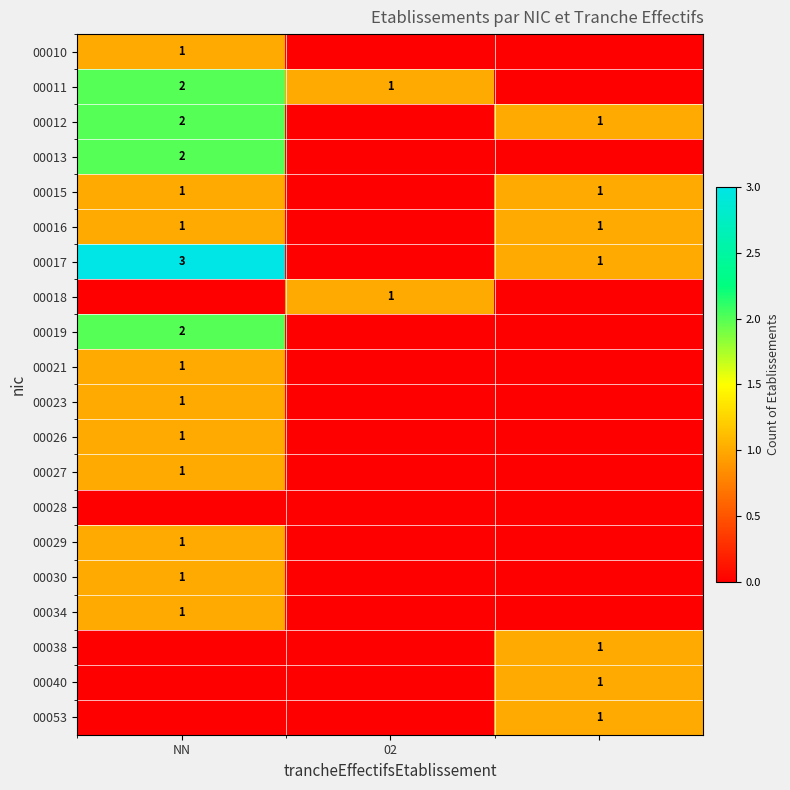

The 00015 series shows 1 at NN. True or false?

True